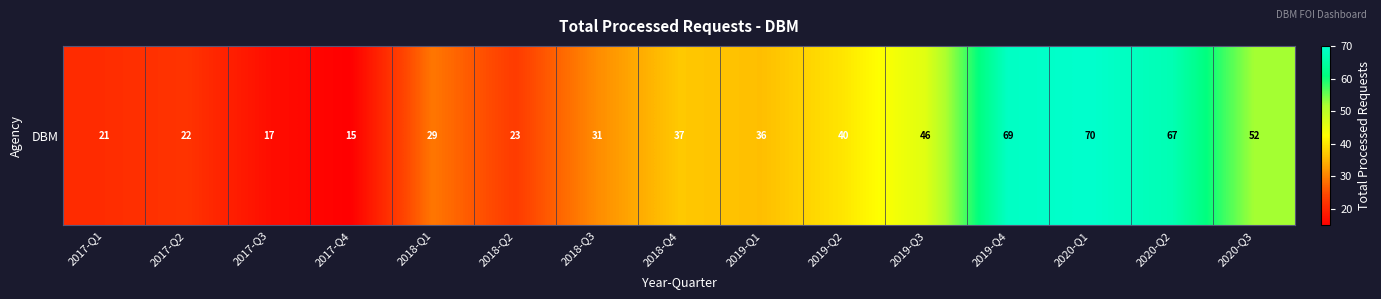

The chart shows a value of 21 at 2020-Q1. True or false?

False